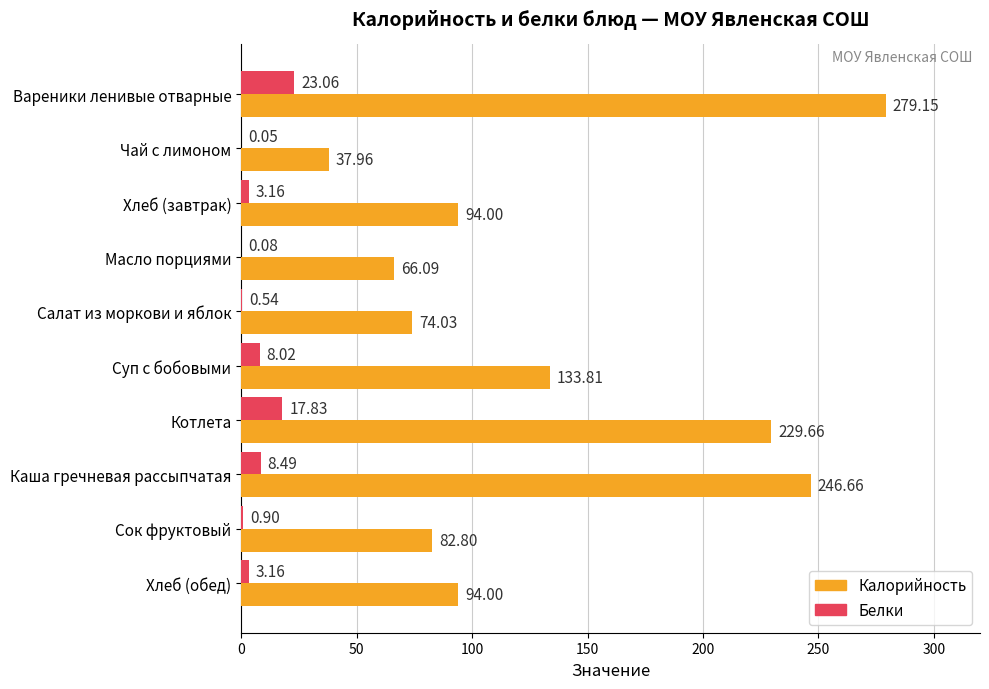

At which category is the sum across all series the highest?

Вареники ленивые отварные